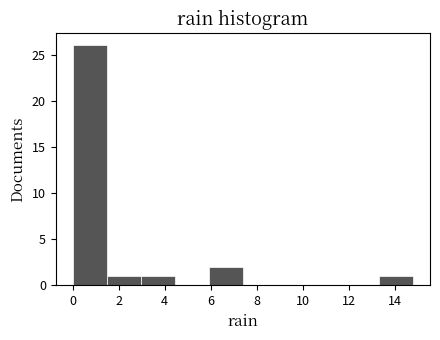

Reading left to right, transcribe this chart: for each bar, give the range it covers on the x-axis and its height. Neither the bar edges nor the heights are printed on the chart, so give them approximately, as read against the axes.

0.00 to 1.48: 26
1.48 to 2.96: 1
2.96 to 4.44: 1
4.44 to 5.92: 0
5.92 to 7.40: 2
7.40 to 8.88: 0
8.88 to 10.36: 0
10.36 to 11.84: 0
11.84 to 13.32: 0
13.32 to 14.80: 1